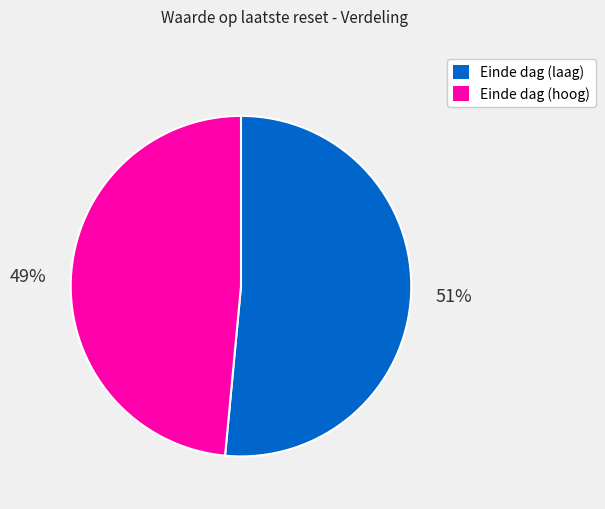

Is there a majority slice in this chart?

Yes